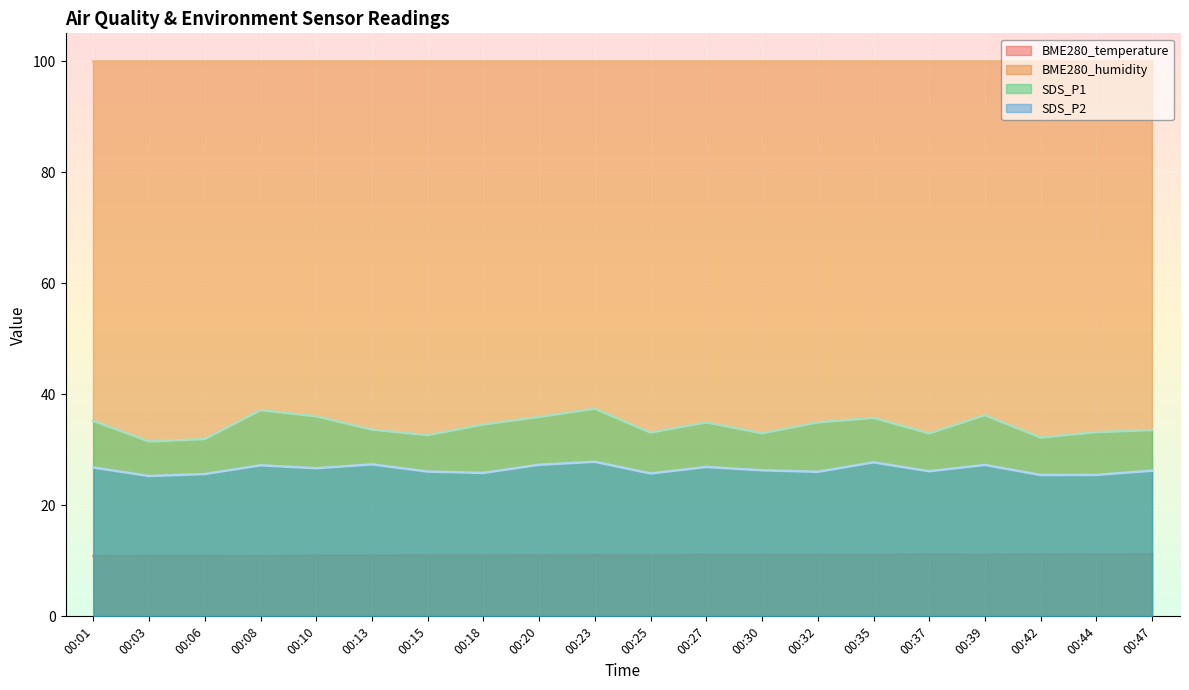

True or false: SDS_P1 has a value of 54.4 at 00:23.

False